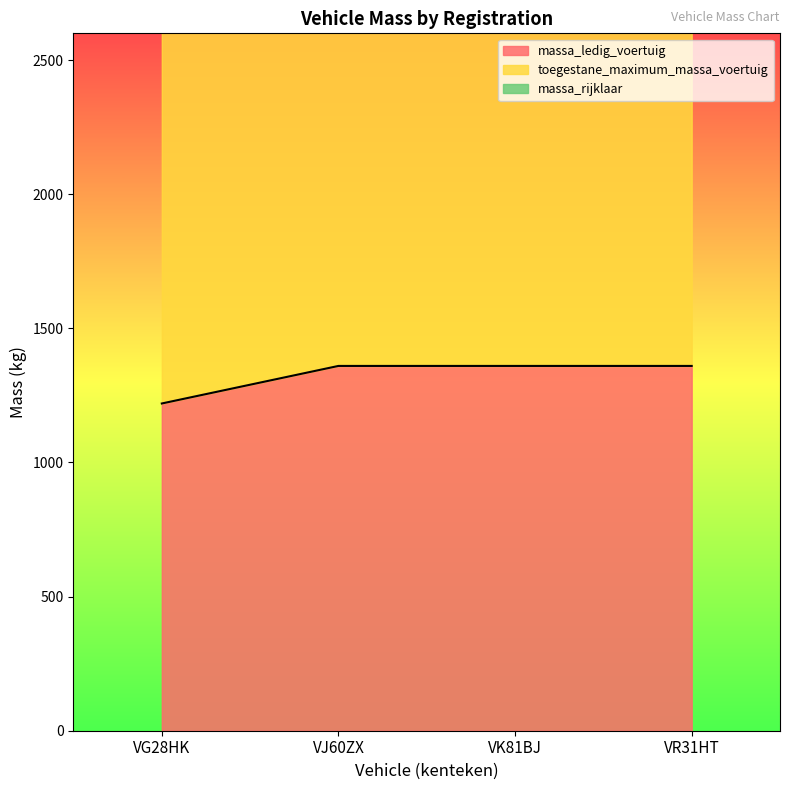

True or false: massa_ledig_voertuig and toegestane_maximum_massa_voertuig cross at least once.

False